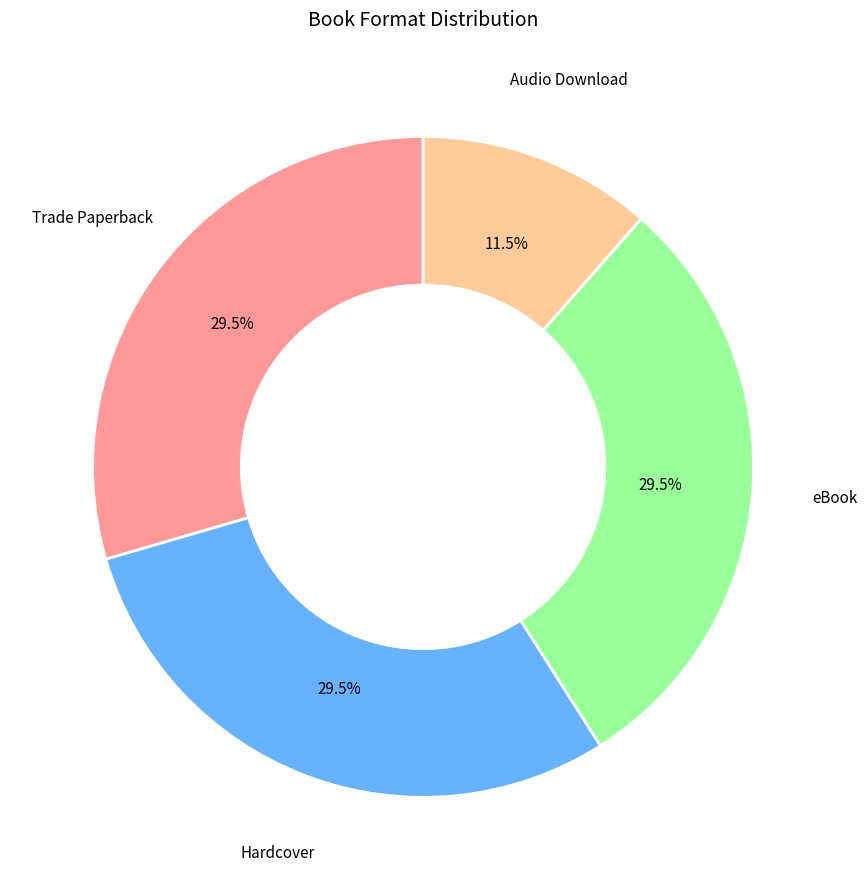

Is there a majority slice in this chart?

No